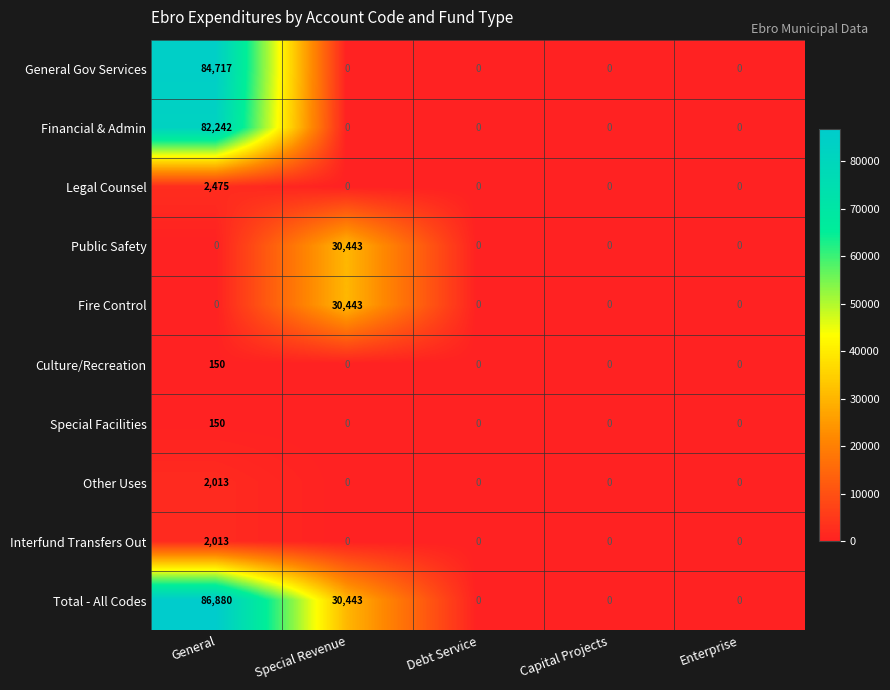

What is the greatest value displayed?

86880